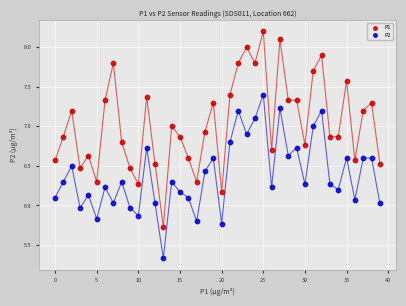

Which series has the widest spread of Y values?

P1